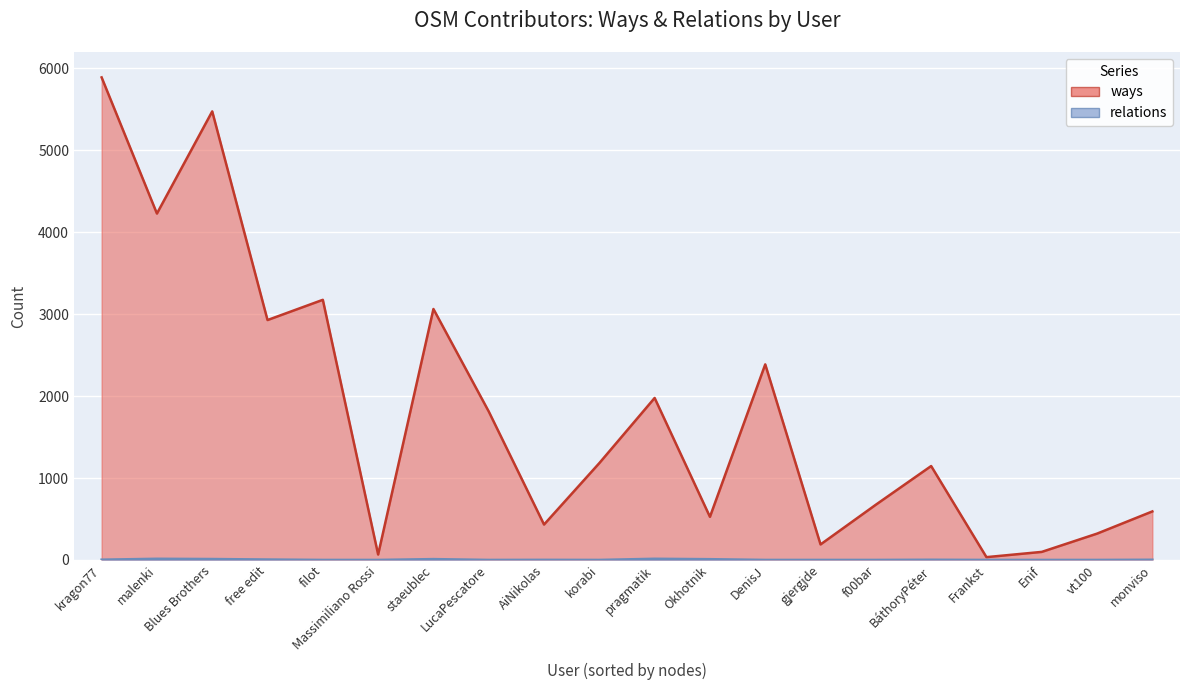

List the series in order of their overall mean, highest first.

ways, relations